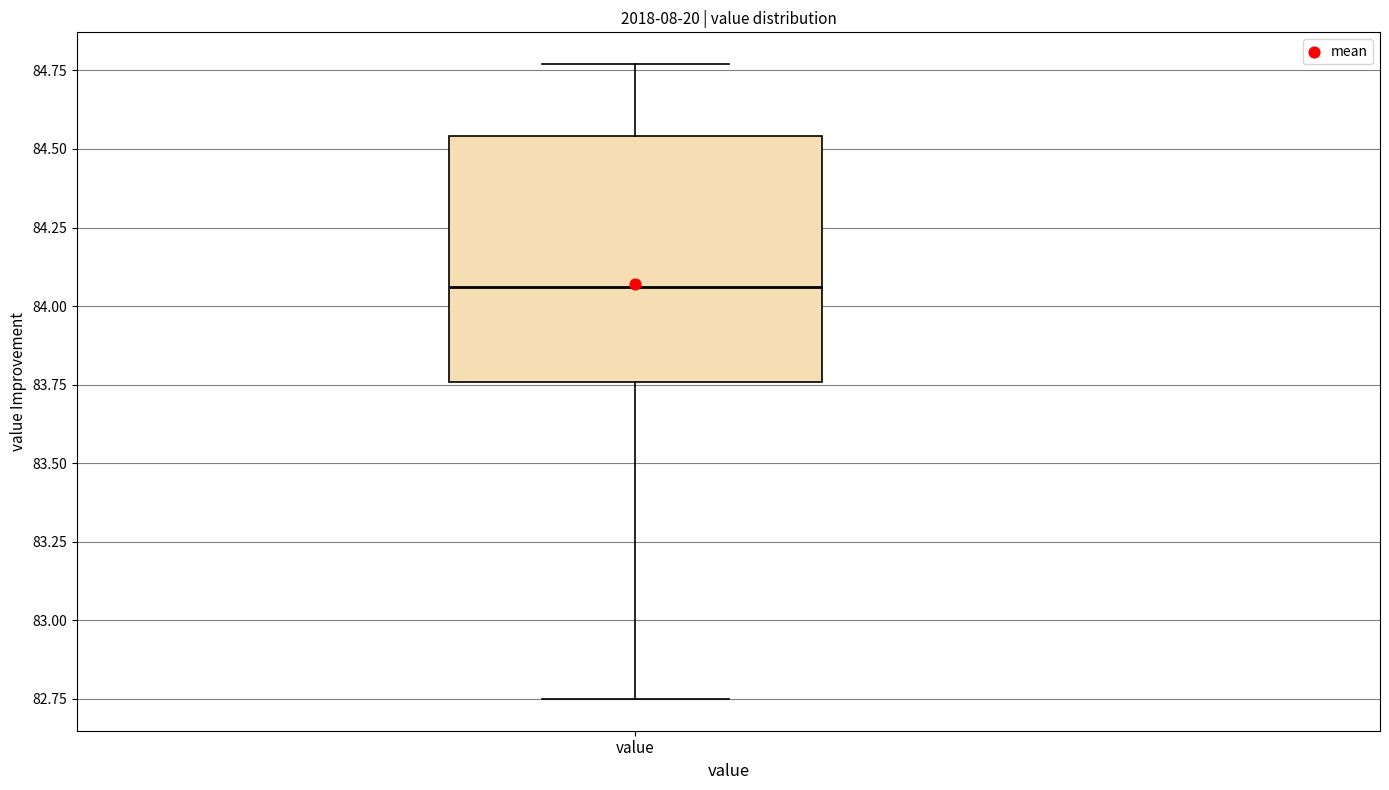

Read this box plot against the y-axis: the position of the median line, the range covered by the box, and the ends of both whiskers. The values are not printed on the chart, so give them approximately, as read against the axis.

median 84.05, box 83.75 to 84.55, whiskers 82.75 to 84.75